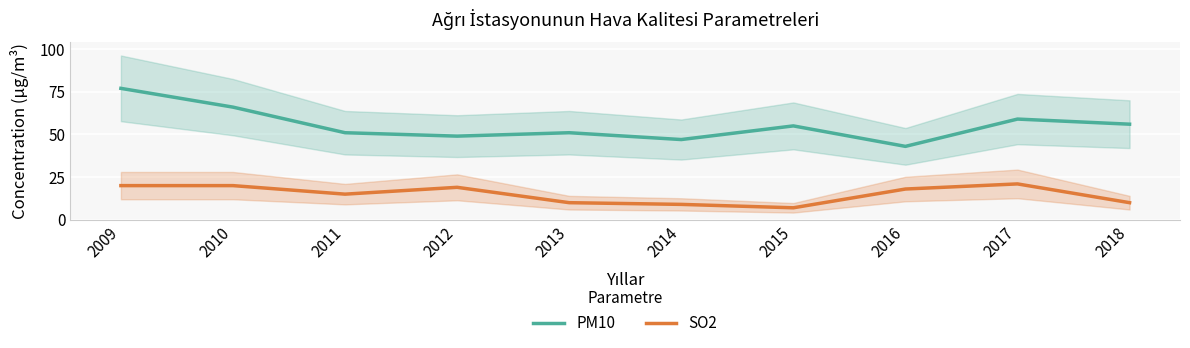

True or false: SO2 and PM10 cross at least once.

False